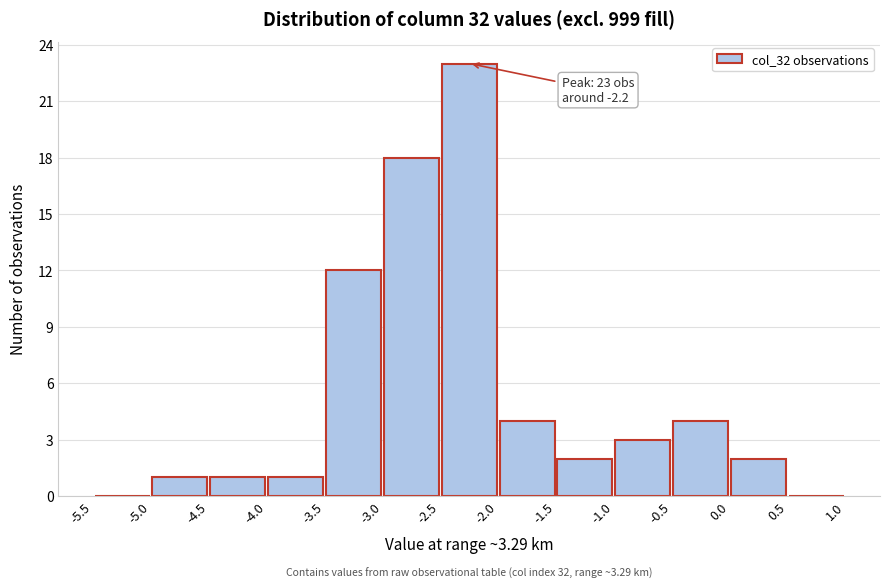

Which range on the x-axis has the tallest bar?

-2.5 to -2.0